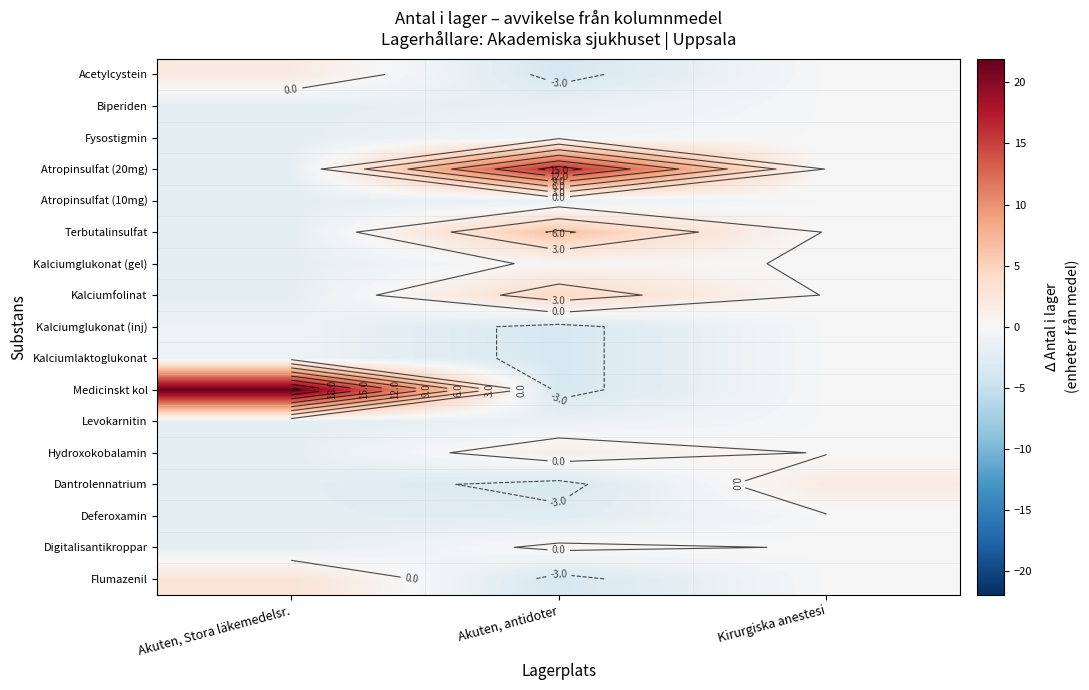

Where is Dantrolennatrium nearest to the value 0?

Kirurgiska anestesi